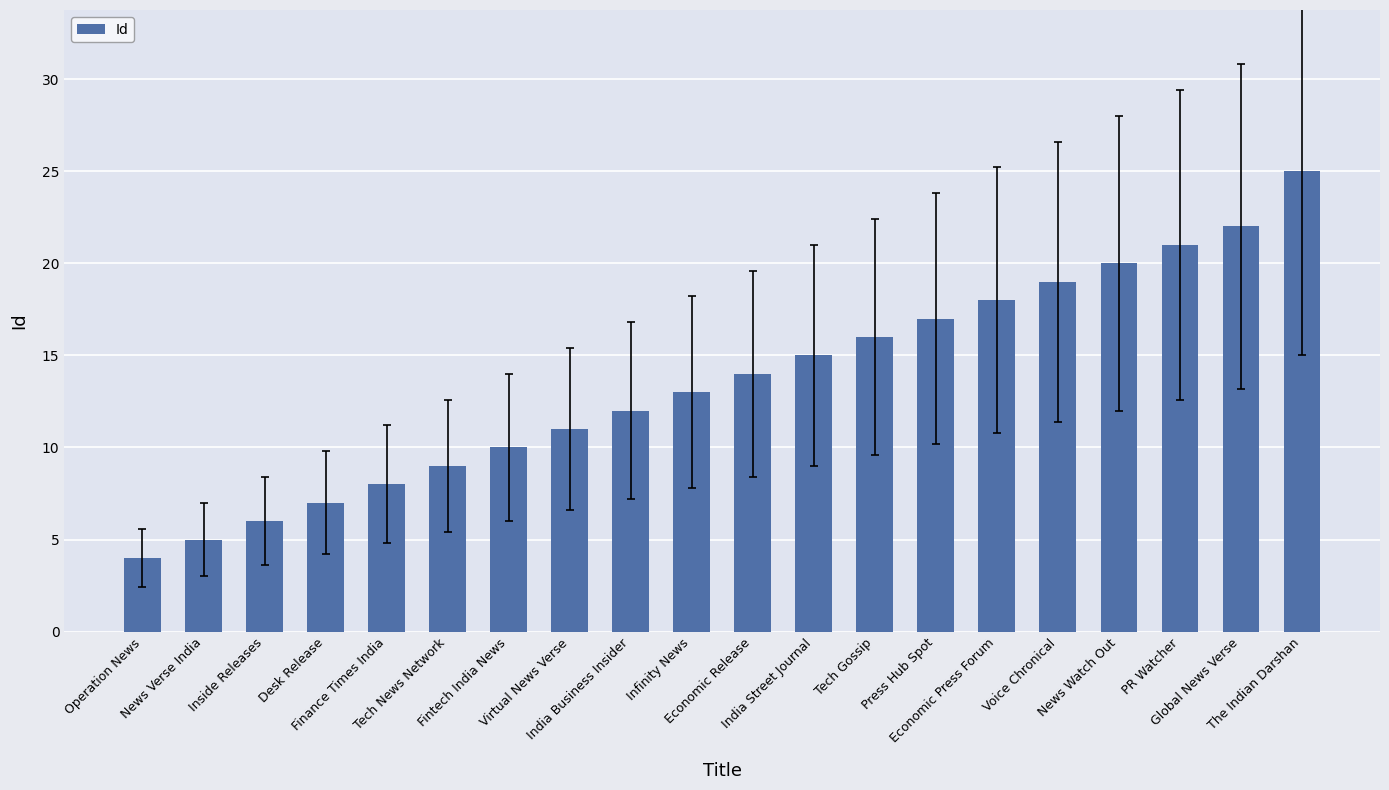

Reading left to right, list all the values displayed in this chart.

Operation News=4	News Verse India=5	Inside Releases=6	Desk Release=7	Finance Times India=8	Tech News Network=9	Fintech India News=10	Virtual News Verse=11	India Business Insider=12	Infinity News=13	Economic Release=14	India Street Journal=15	Tech Gossip=16	Press Hub Spot=17	Economic Press Forum=18	Voice Chronical=19	News Watch Out=20	PR Watcher=21	Global News Verse=22	The Indian Darshan=25